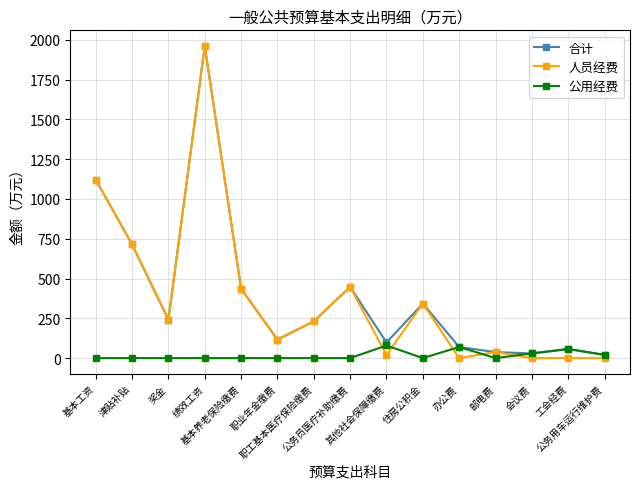

What is the sum of all 人员经费 values?

5669.0